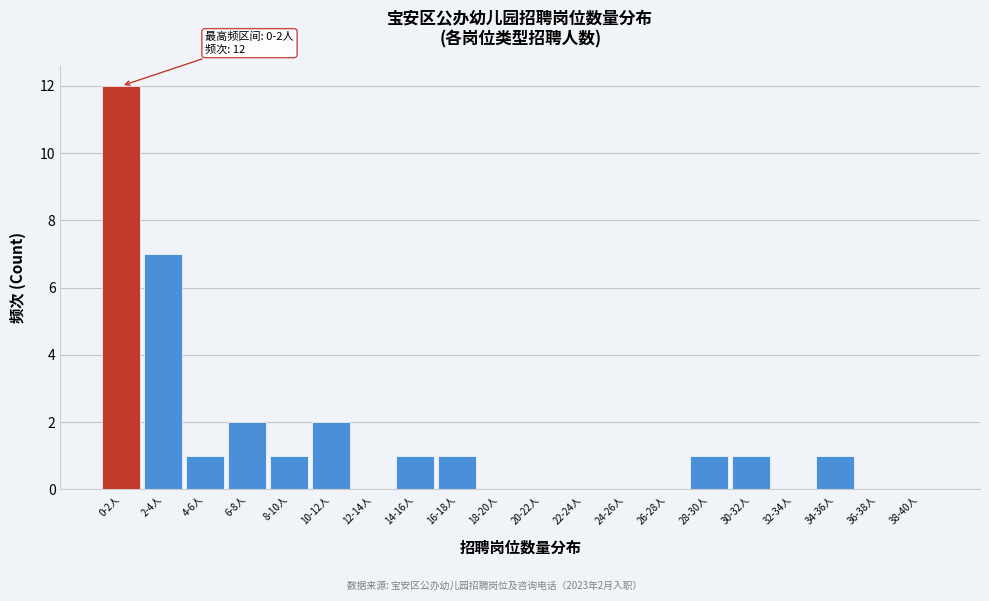

Reading right to left, list all the values displayed in this chart.

38-40人=0	36-38人=0	34-36人=1	32-34人=0	30-32人=1	28-30人=1	26-28人=0	24-26人=0	22-24人=0	20-22人=0	18-20人=0	16-18人=1	14-16人=1	12-14人=0	10-12人=2	8-10人=1	6-8人=2	4-6人=1	2-4人=7	0-2人=12